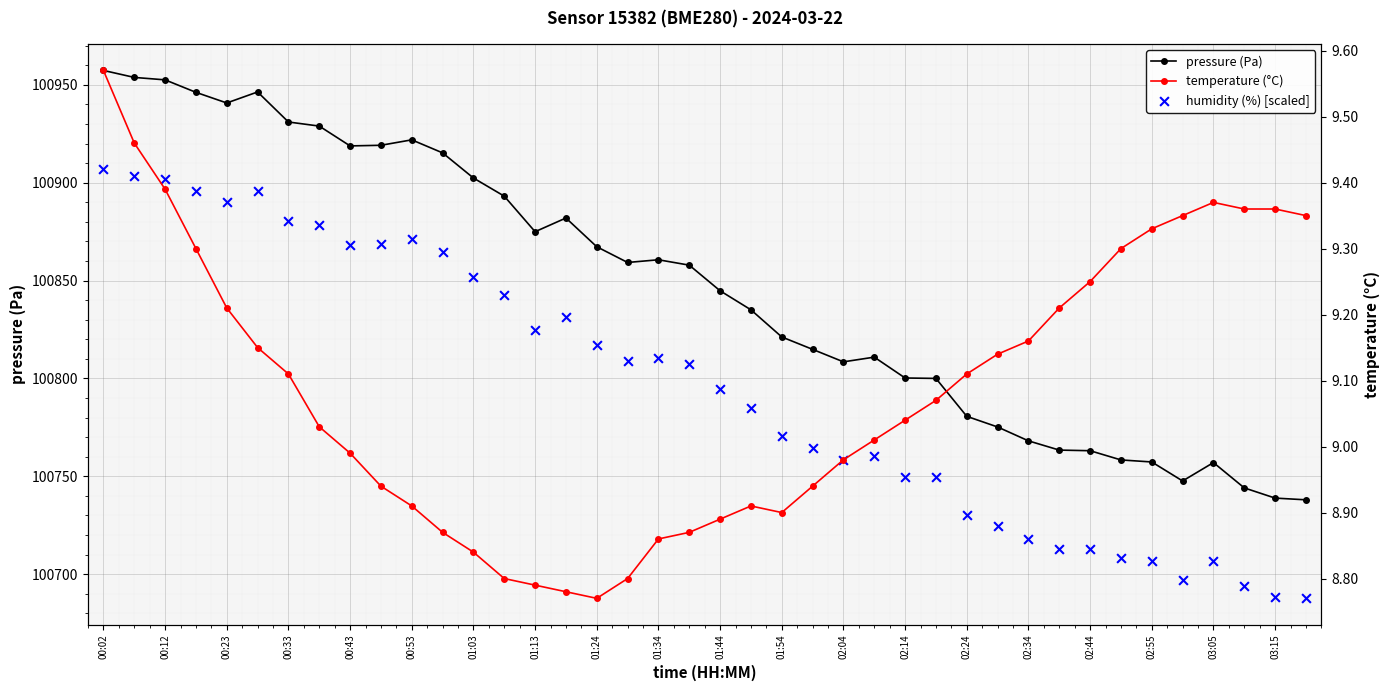

Which series has the largest total across all categories?

pressure (Pa)